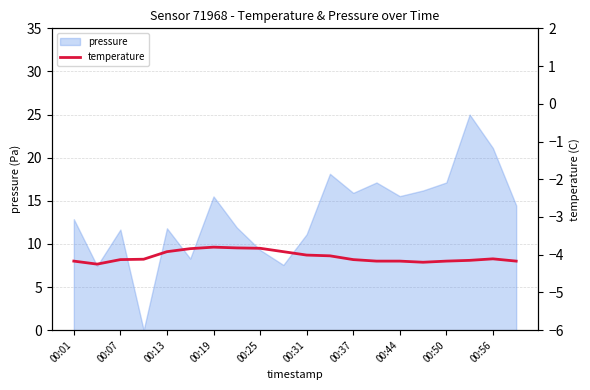

What is the value of the 15th point from the left?

-4.2